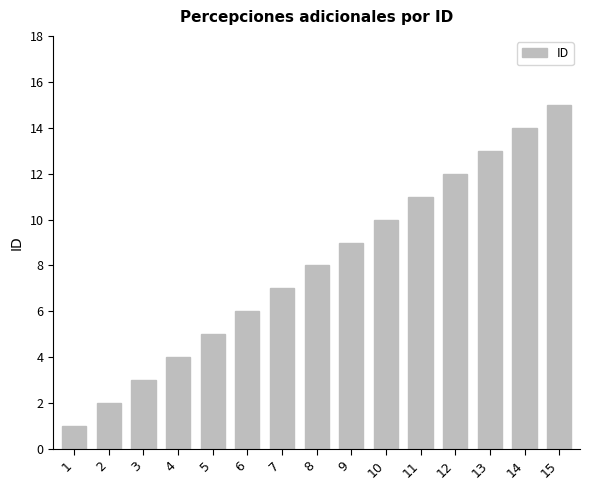

How many bars are there in total?

15